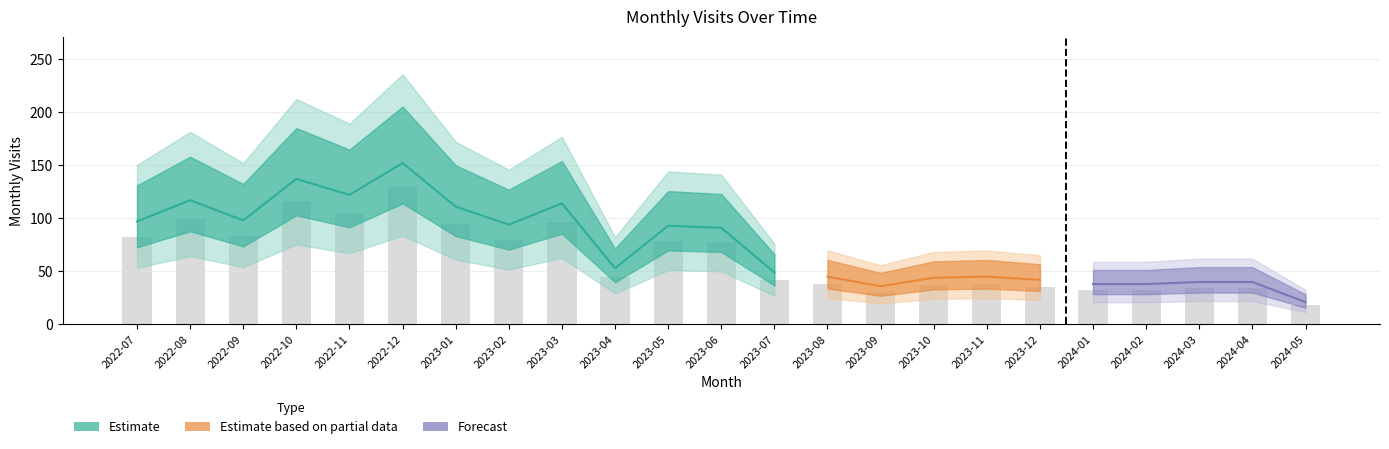

Reading right to left, extract all data points from this chart.

2024-05=17.8	2024-04=34.0	2024-03=34.0	2024-02=32.3	2024-01=32.3	2023-12=35.7	2023-11=38.2	2023-10=37.4	2023-09=30.6	2023-08=38.2	2023-07=41.6	2023-06=77.3	2023-05=79.0	2023-04=45.0	2023-03=96.9	2023-02=79.9	2023-01=94.3	2022-12=129.2	2022-11=103.7	2022-10=116.5	2022-09=83.3	2022-08=99.5	2022-07=82.5